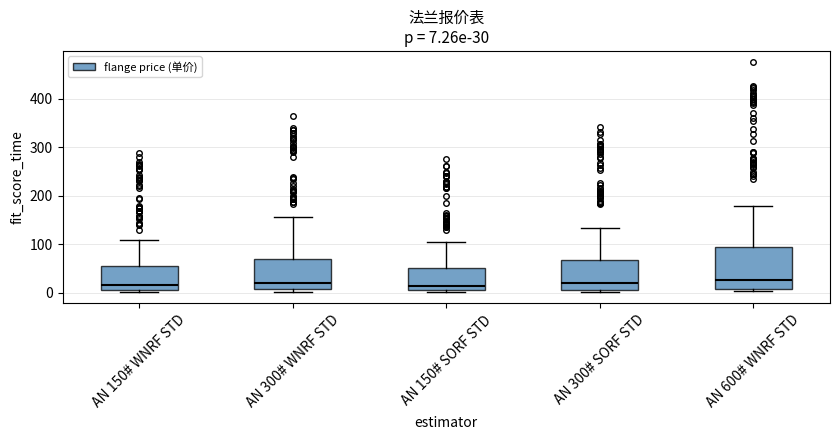

Which box is the tallest, from its lower edge to its upper edge?

AN 600# WNRF STD